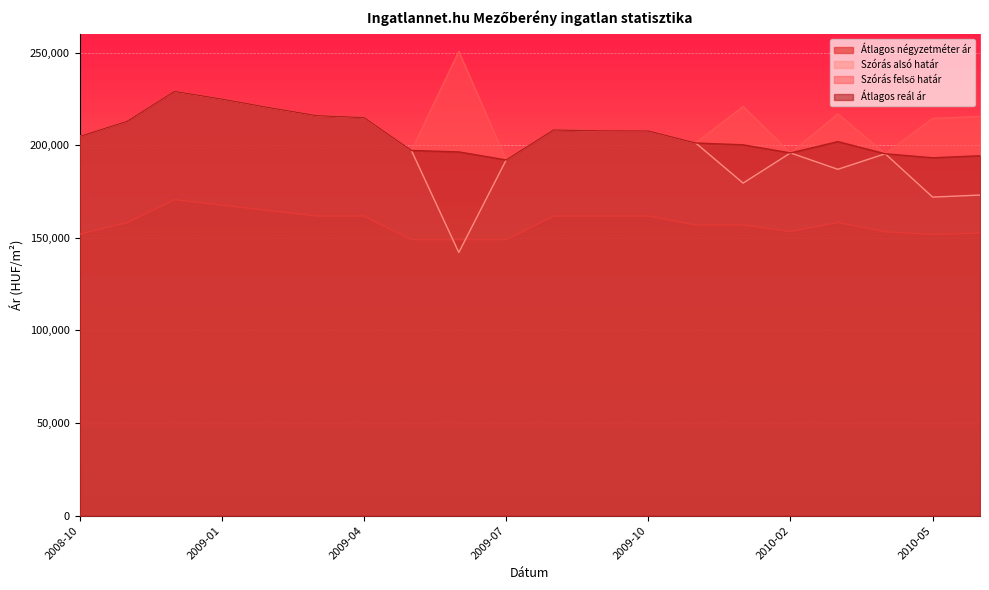

What is the value of the Átlagos reál ár point at the 7th from the left?

214892